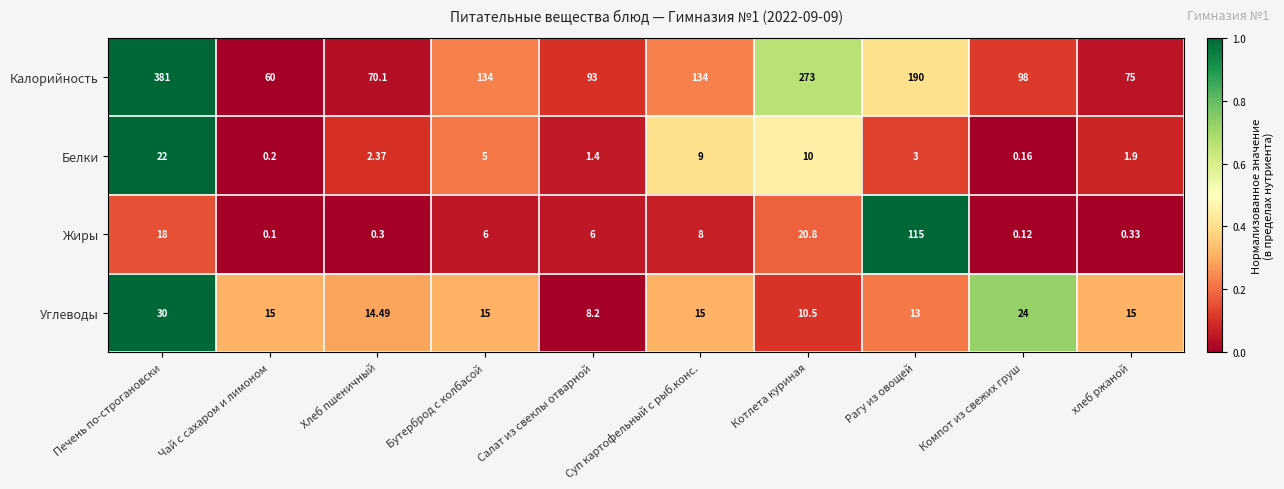

Which label corresponds to the smallest value in the chart?

Чай с сахаром и лимоном